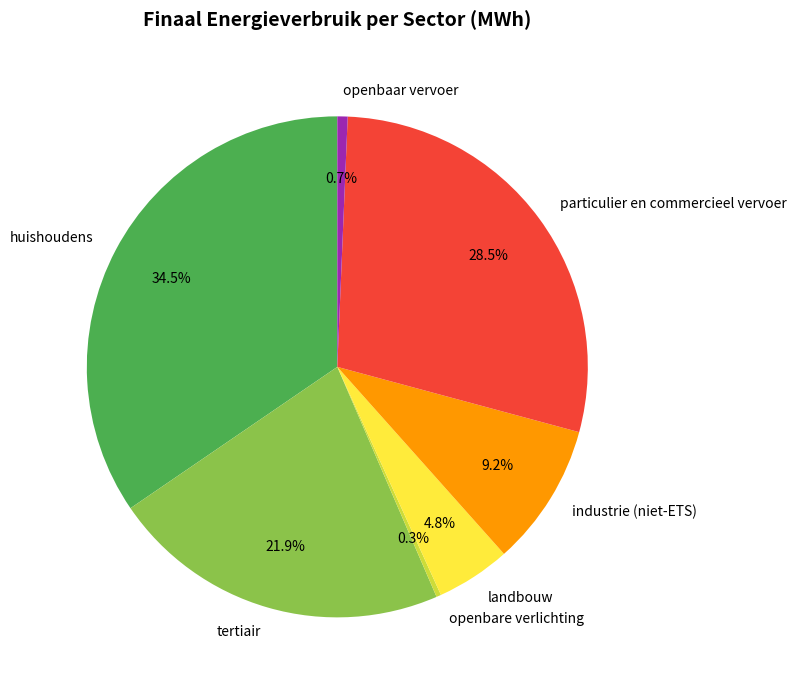

What portion of the pie excludes openbaar vervoer?

99.3%